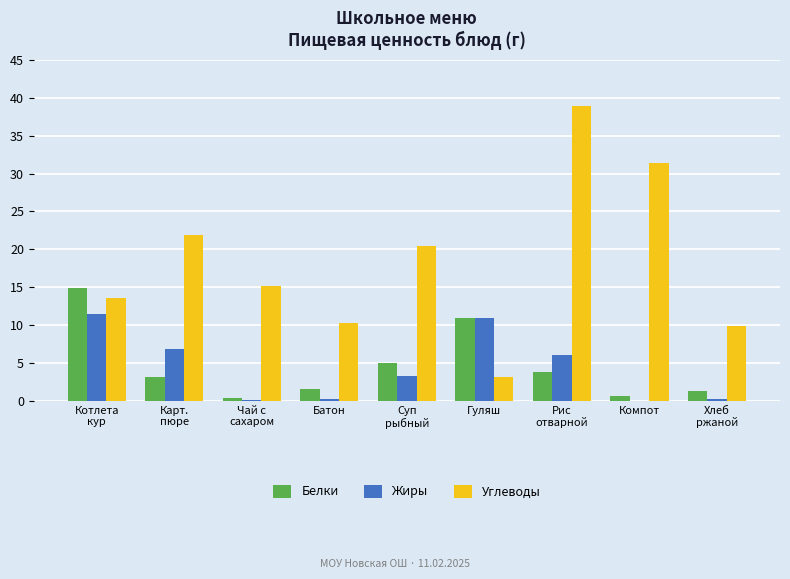

What are all the series names shown in the legend?

Белки, Жиры, Углеводы